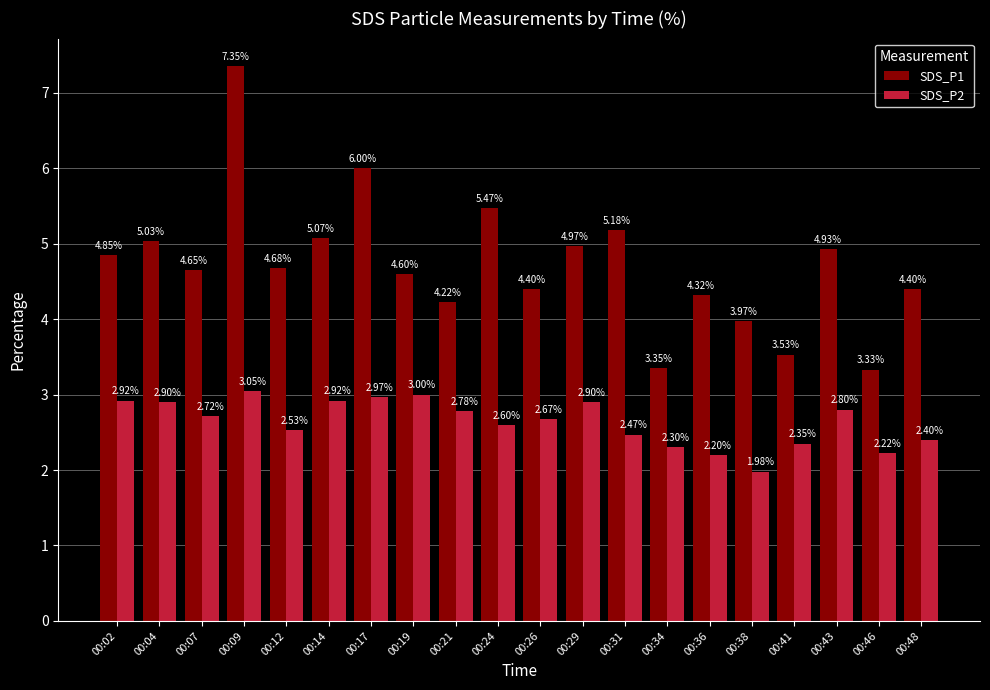

What is the spread (max minus min) of values at 00:09?

4.3